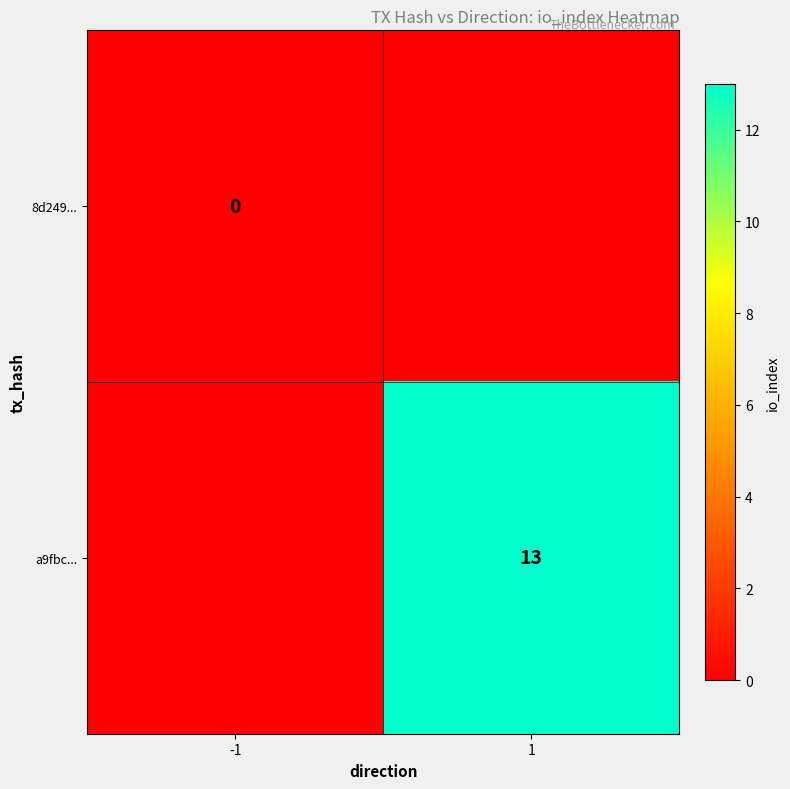

How many categories are shown in the chart?

2